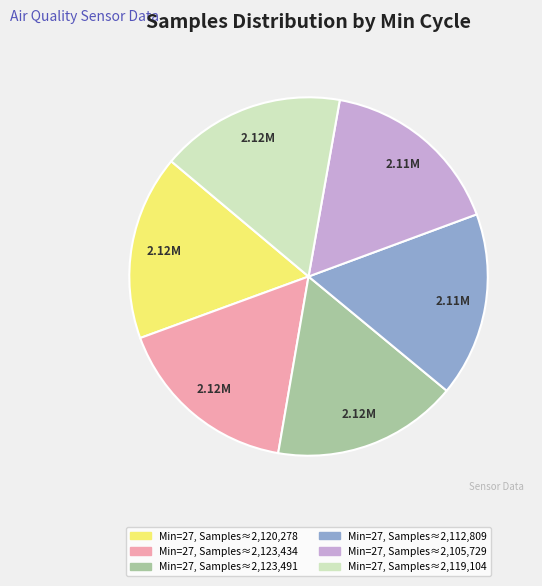

How many segments does this pie chart have?

6